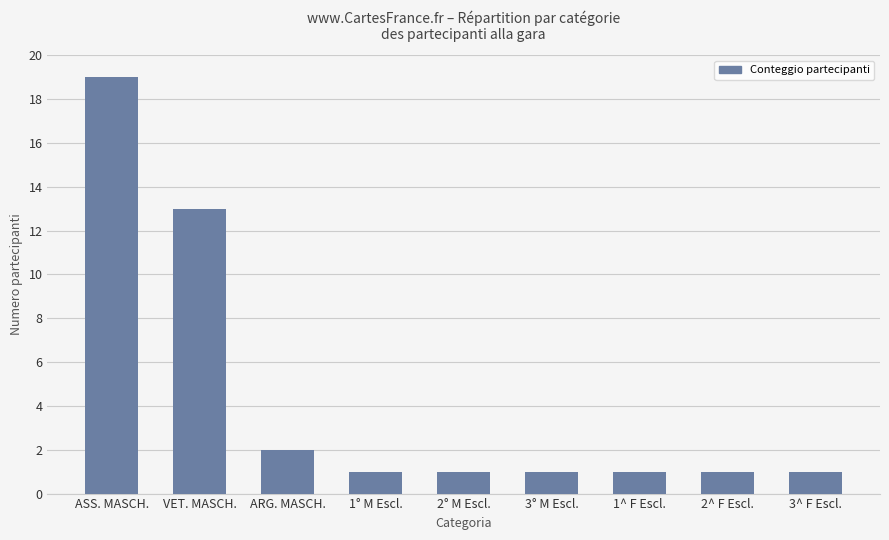

Approximately how many times larger is the value at 1^ F Escl. compared to 2^ F Escl.?

1.0